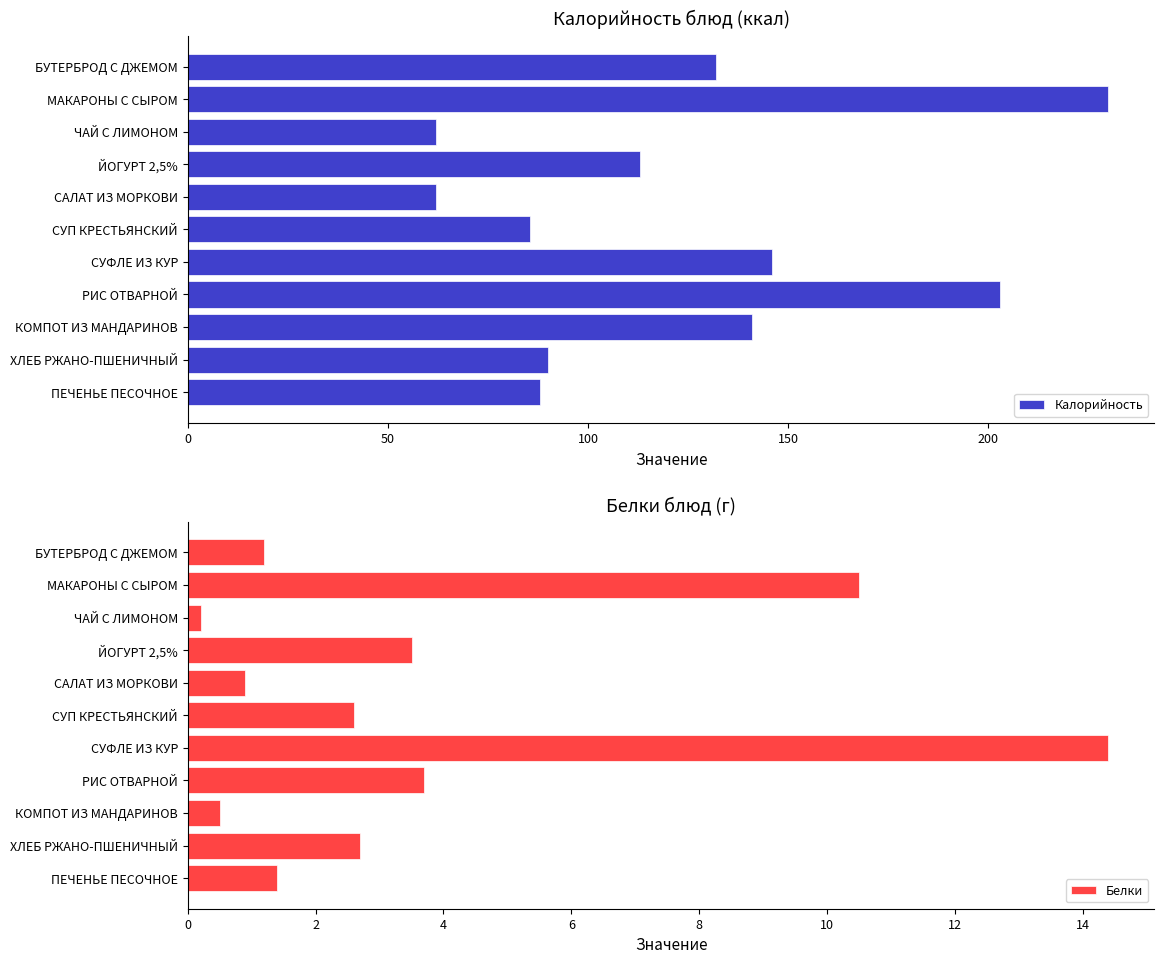

How many data points in Калорийность are less than 113?

5